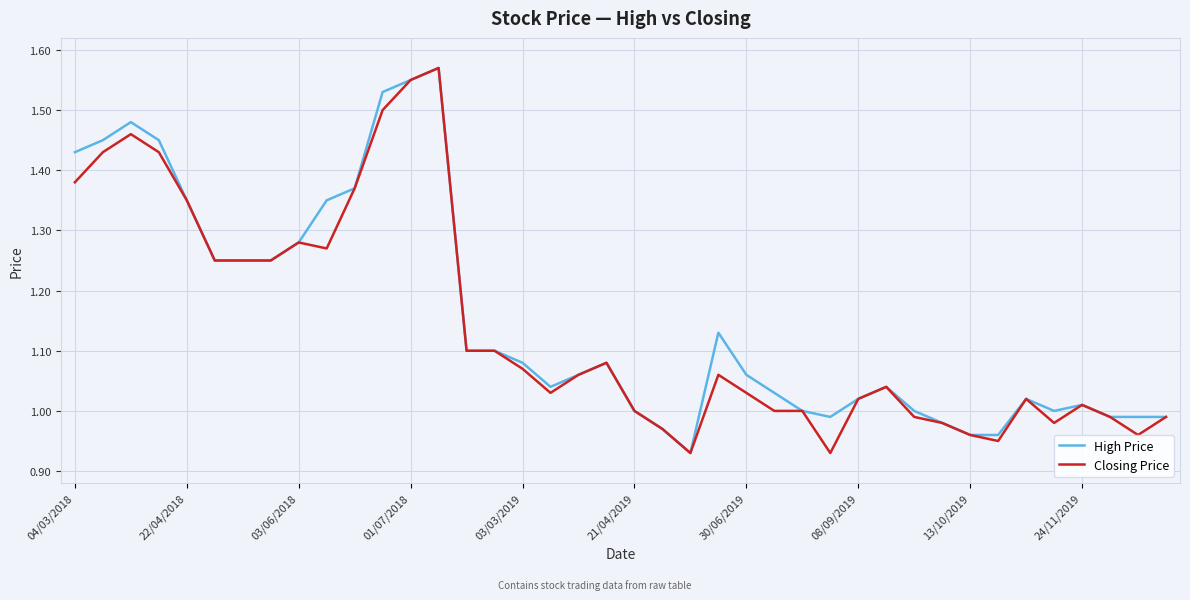

The value of Closing Price at 21/04/2019 is 0.3. True or false?

False